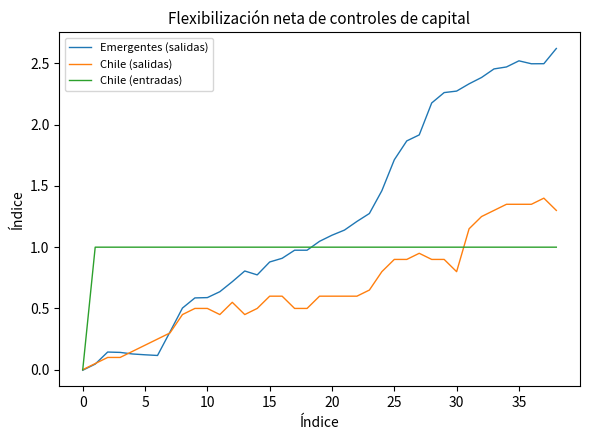

What is the greatest value displayed?

2.6